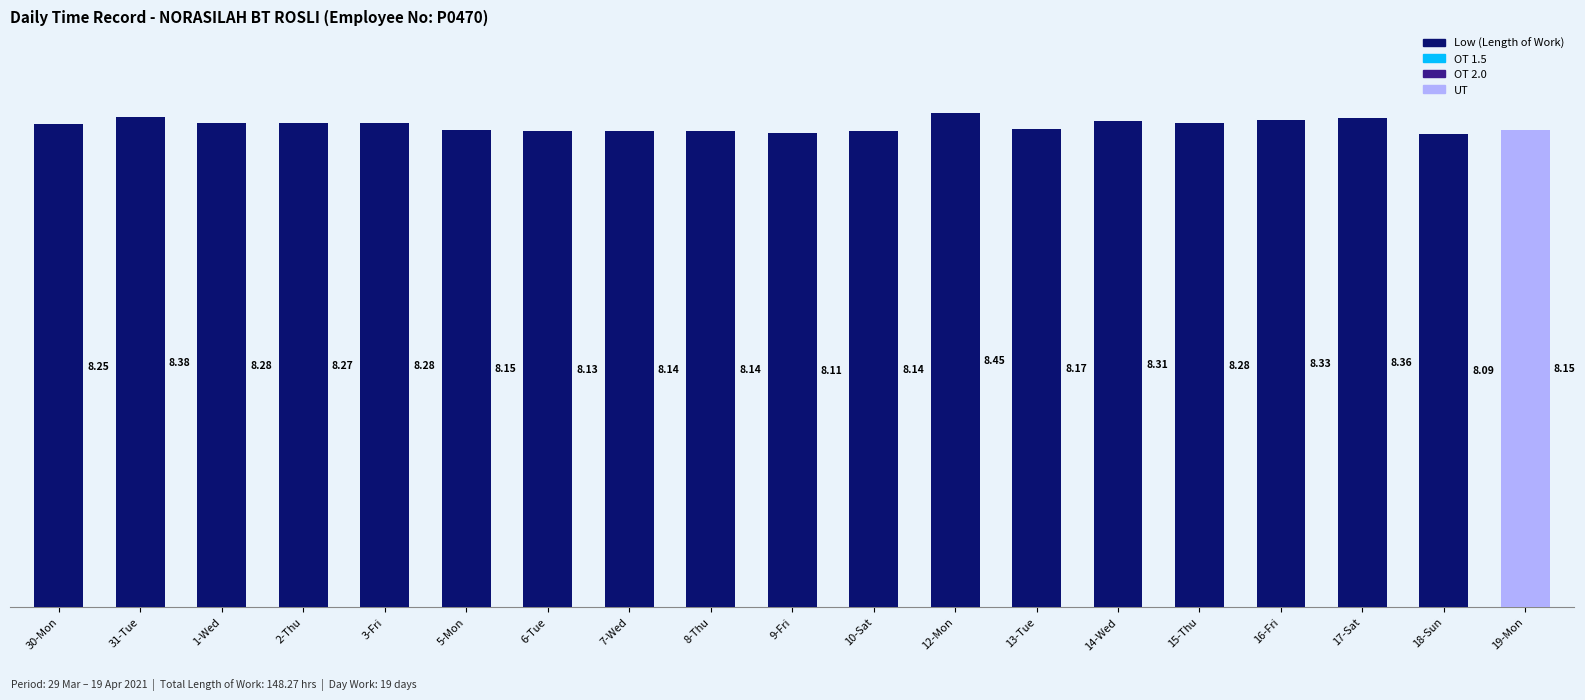

At which category is the sum across all series the highest?

12-Mon